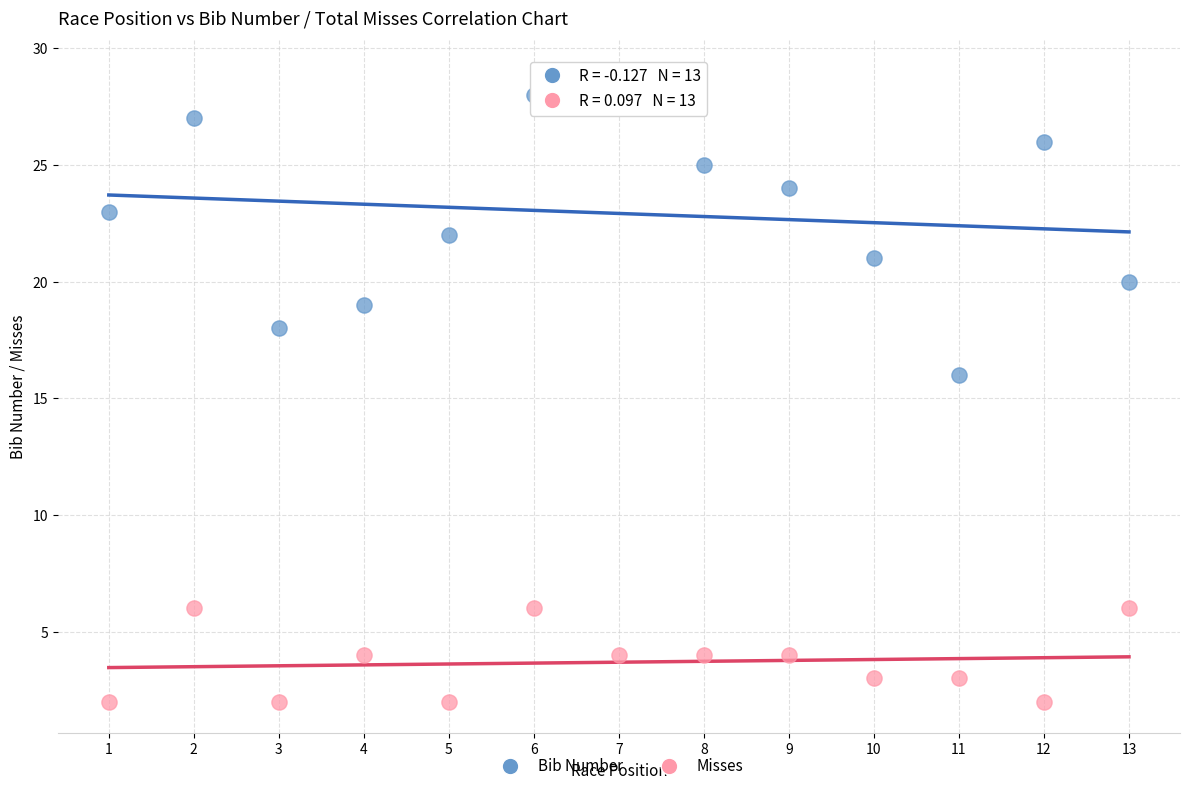

Across all data points, what is the range of Y values (max minus min)?

27